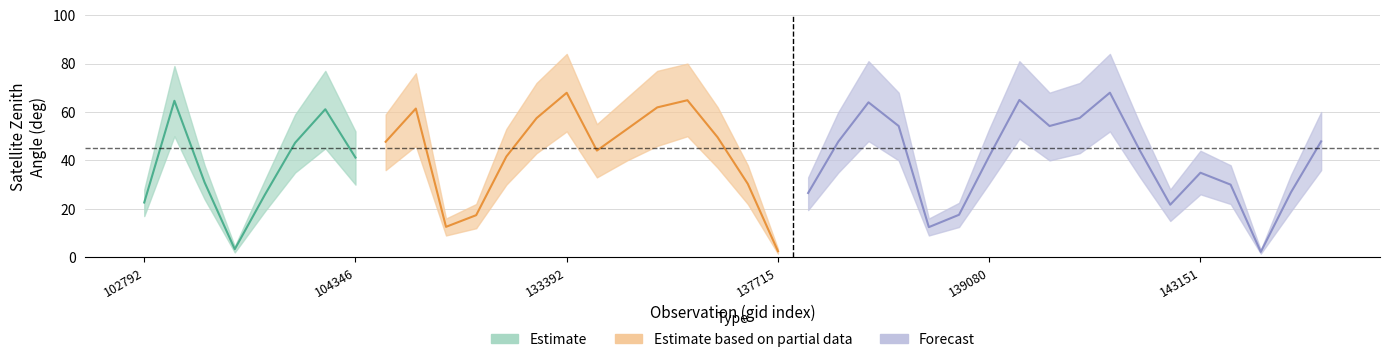

Where is the first local minimum for satz_3q?

103515